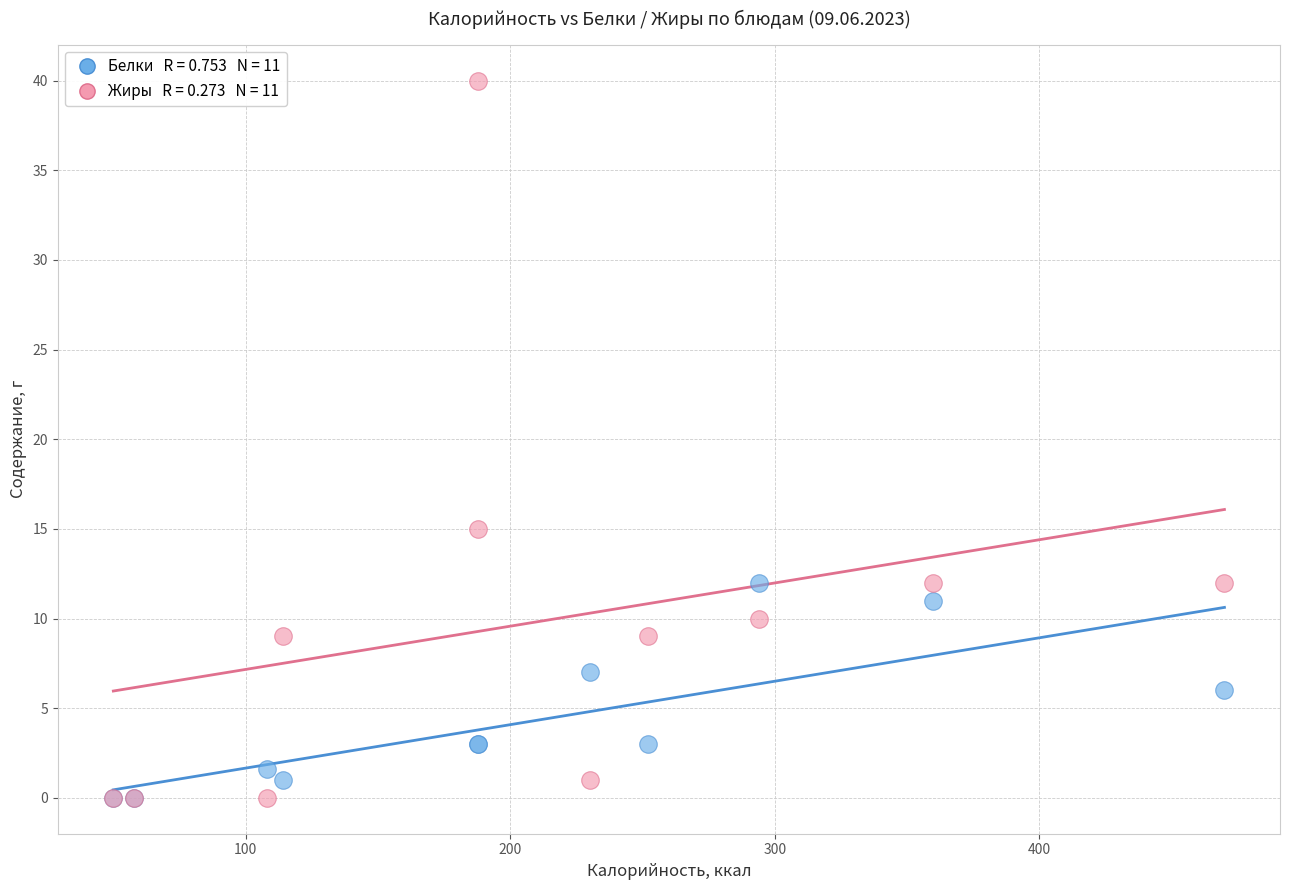

Across all series, what Y value is closest to 20?

15.0